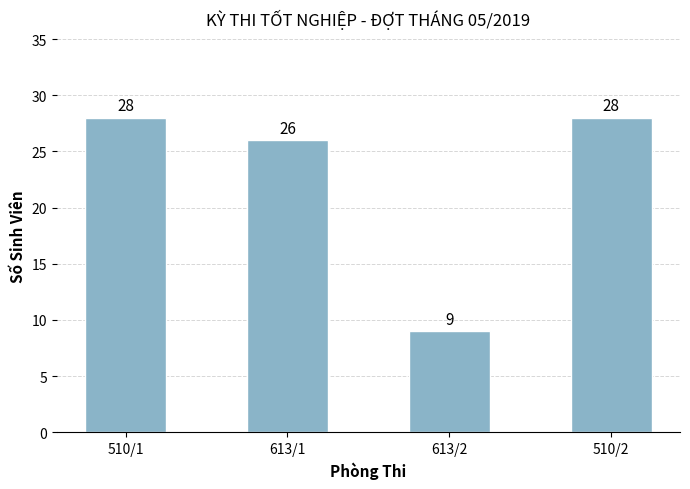

Where is the data nearest to the value 18?

613/1